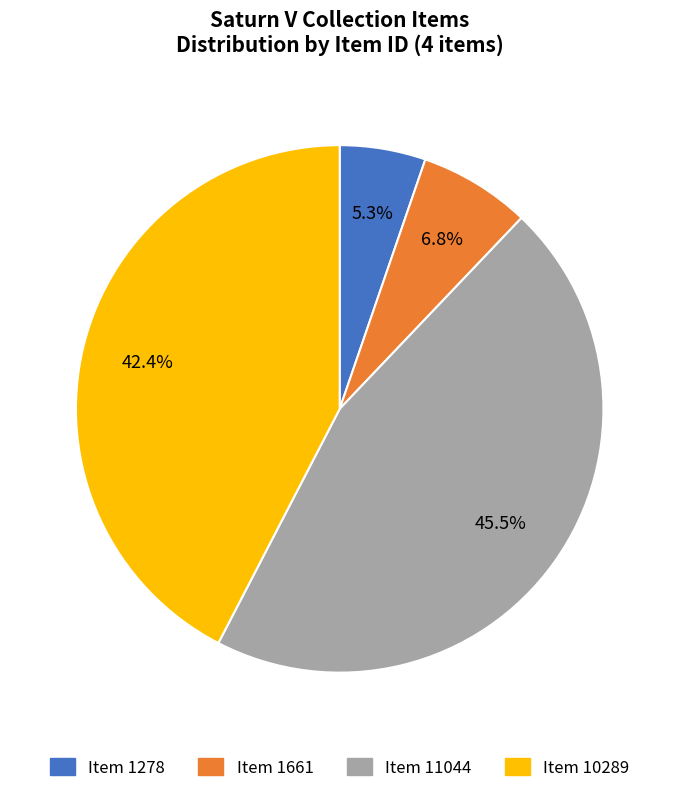

What percentage do Item 11044 and Item 1661 together represent?

52.3%